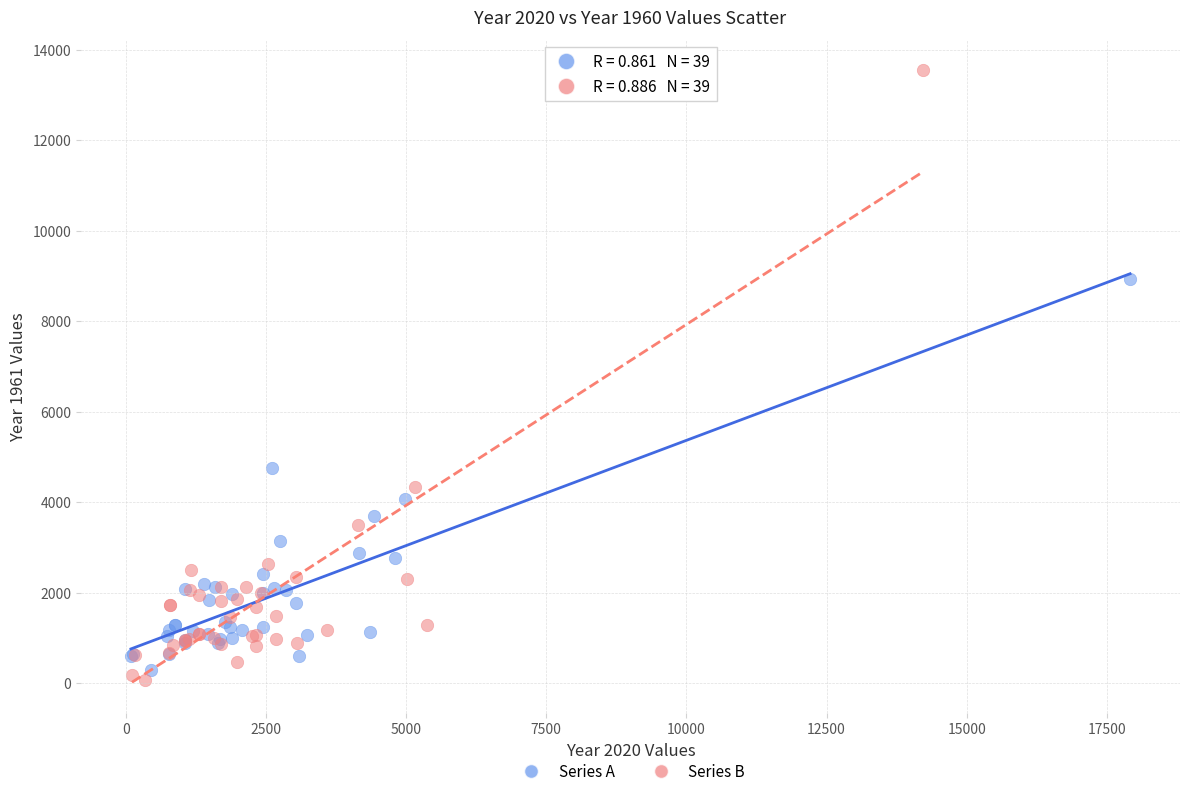

Which series has the largest Y range (max minus min)?

Series B